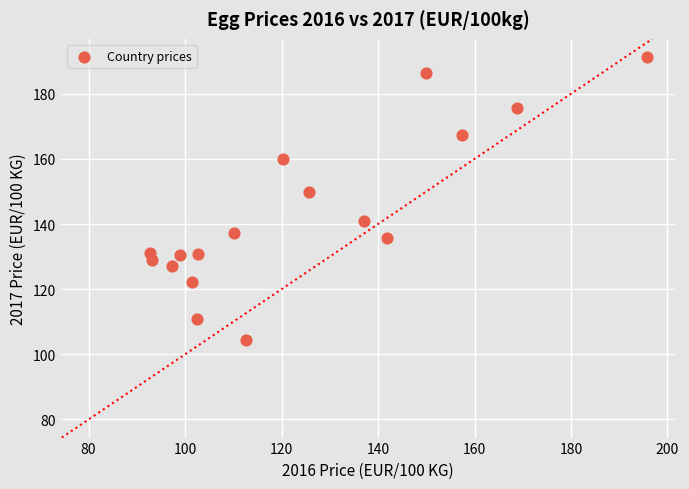

What Y value in the scatter plot is closest to 147?

149.8